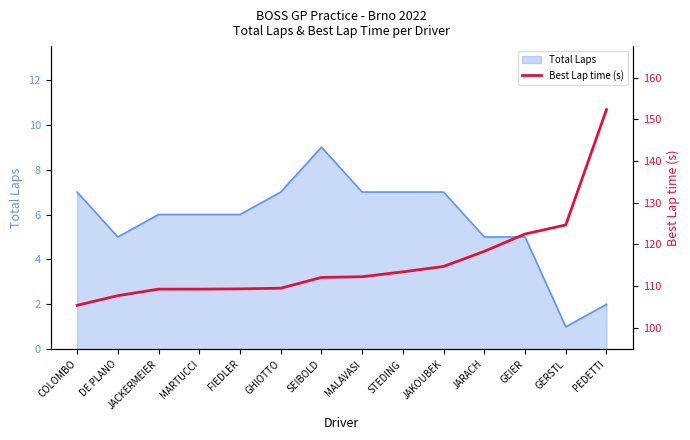

Approximately how many times larger is the value at MALAVASI compared to GEIER?

0.9